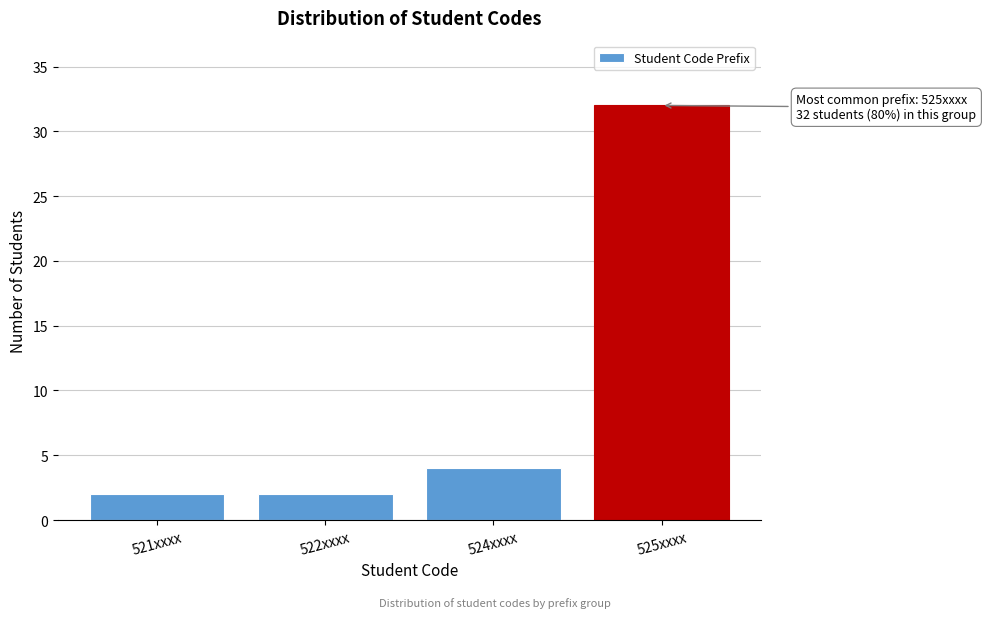

Reading left to right, transcribe all the data shown in this chart.

521xxxx=2	522xxxx=2	524xxxx=4	525xxxx=32